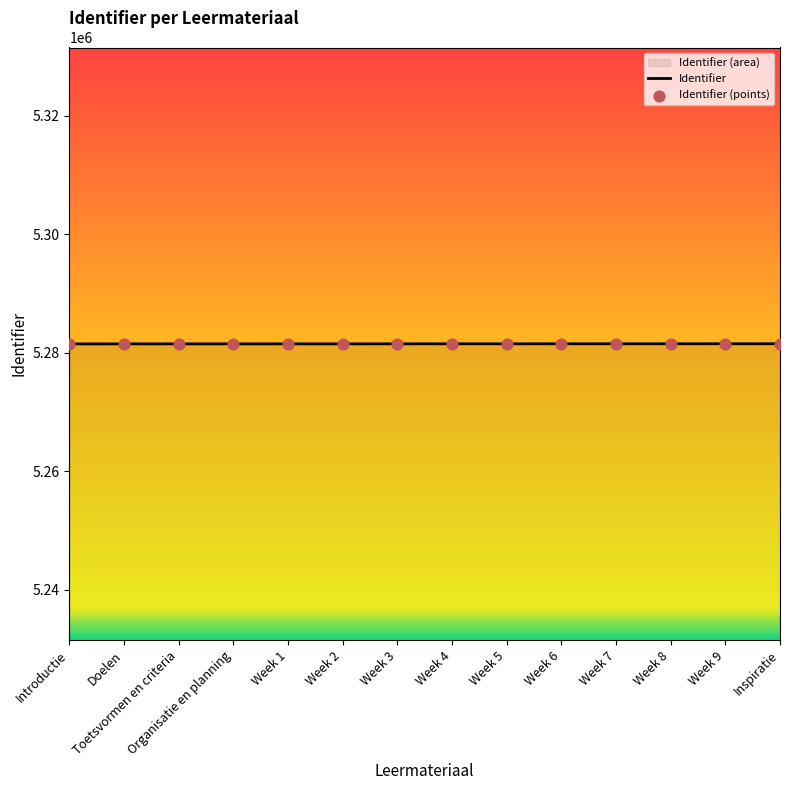

Is the value of Identifier at Week 4 greater than the value of Identifier (points) at Week 6?

No